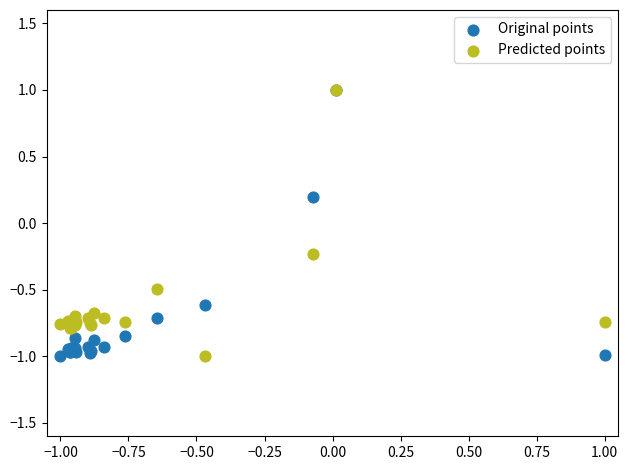

What are all the series names shown in the legend?

Original points, Predicted points